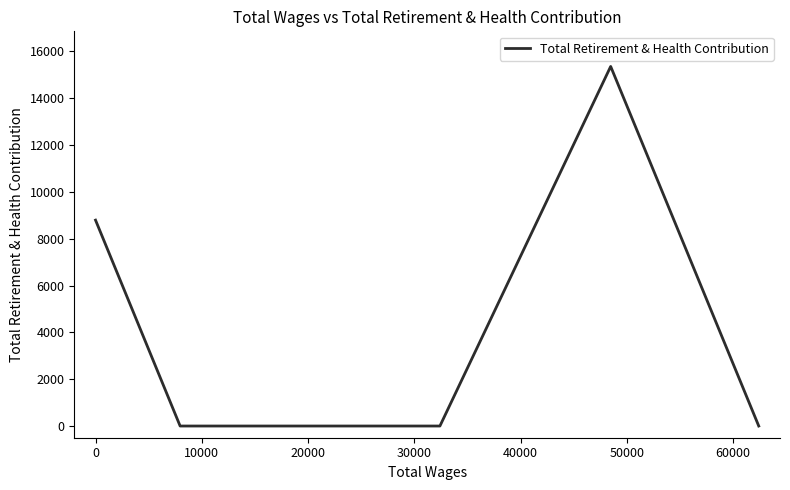

The chart shows a value of 0 at 20000. True or false?

True